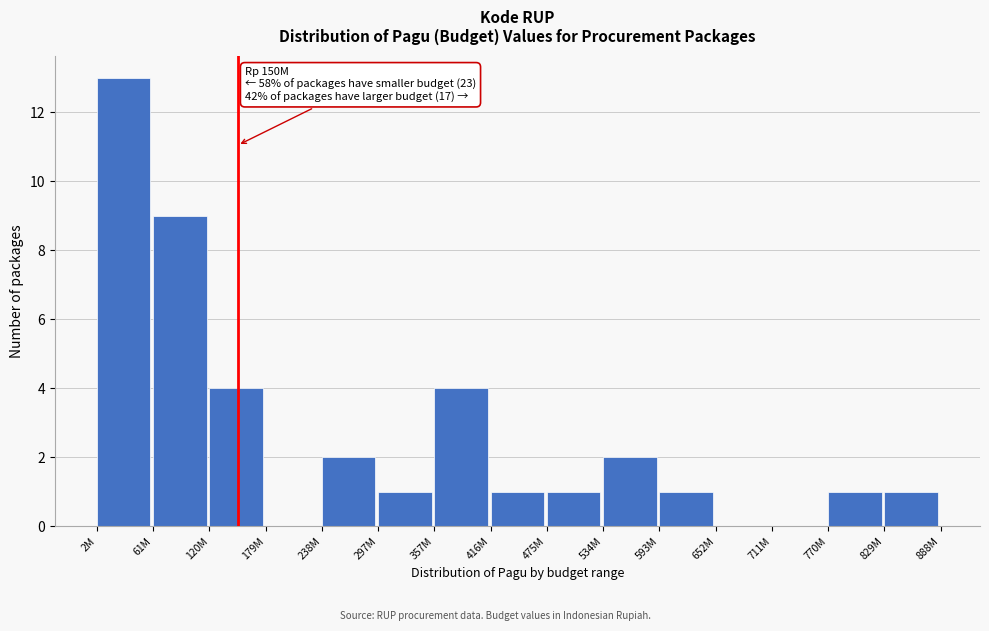

Reading right to left, list all the values displayed in this chart.

829M=1	770M=1	711M=0	652M=0	593M=1	534M=2	475M=1	416M=1	357M=4	297M=1	238M=2	179M=0	120M=4	61M=9	2M=13